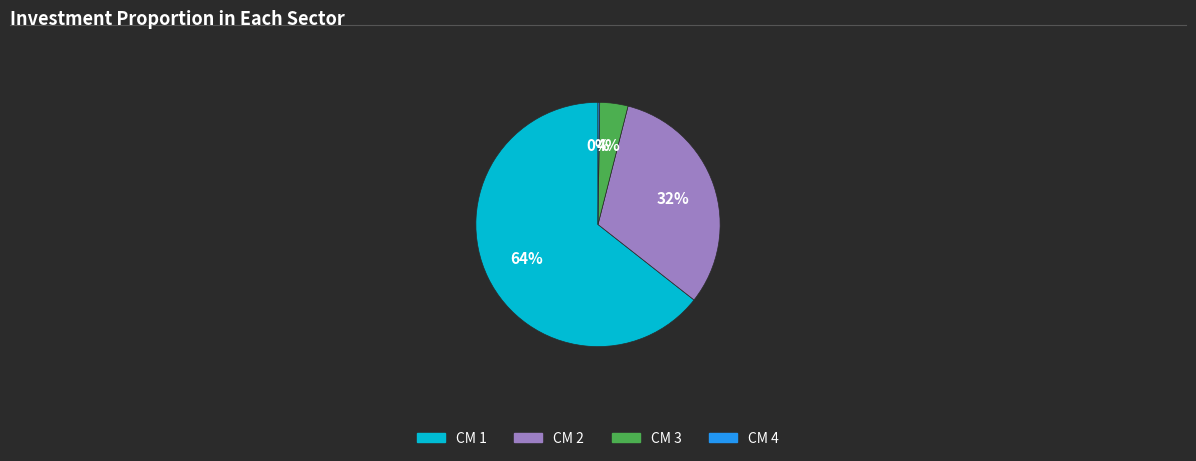

Is there any slice that represents more than half of the pie?

Yes